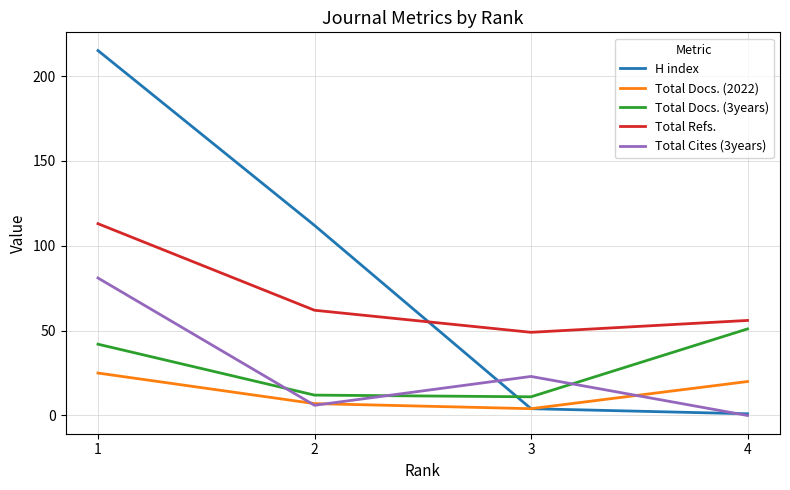

Which series has the largest range (max minus min)?

H index